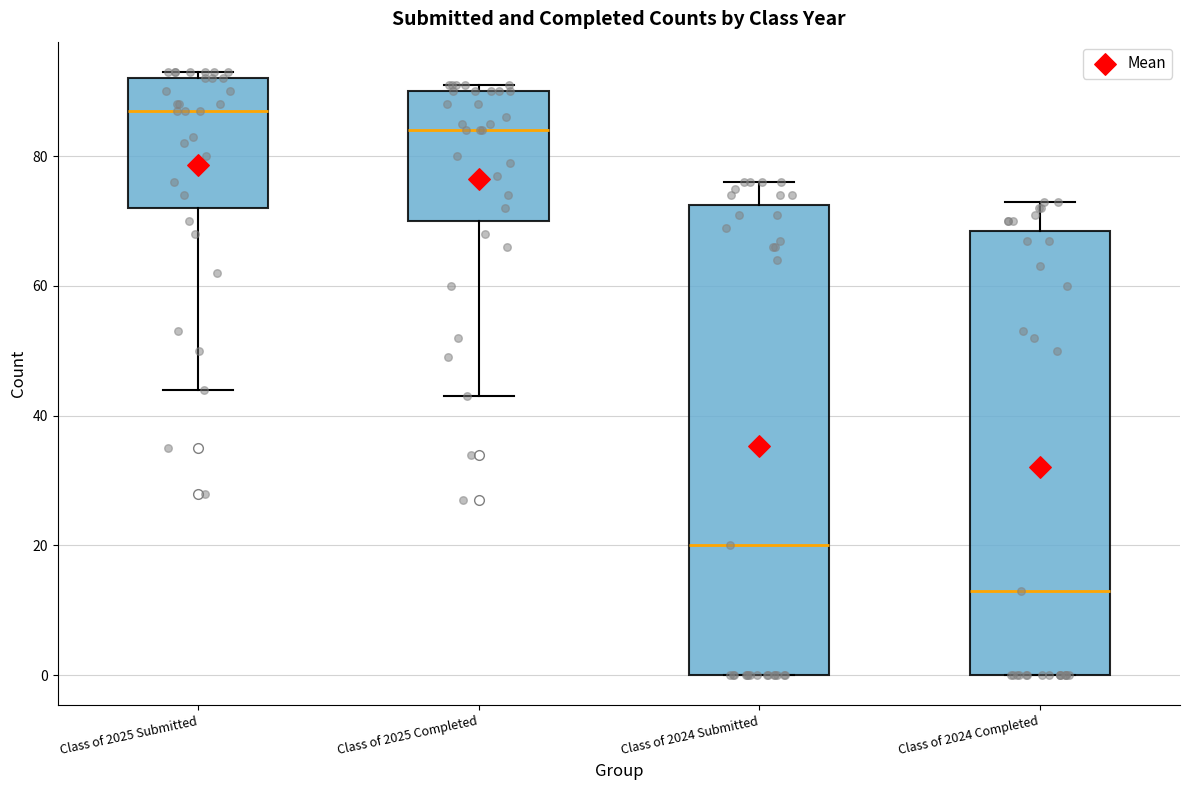

Reading left to right, read every box against the y-axis: the position of its median line, the range the box covers, and the ends of its whiskers. The values are not printed on the chart, so give them approximately, as read against the axis.

Class of 2025 Submitted: median 88, box 72 to 92, whiskers 44 to 94
Class of 2025 Completed: median 84, box 70 to 90, whiskers 44 to 92
Class of 2024 Submitted: median 20, box 0 to 72, whiskers 0 to 76
Class of 2024 Completed: median 14, box 0 to 68, whiskers 0 to 74